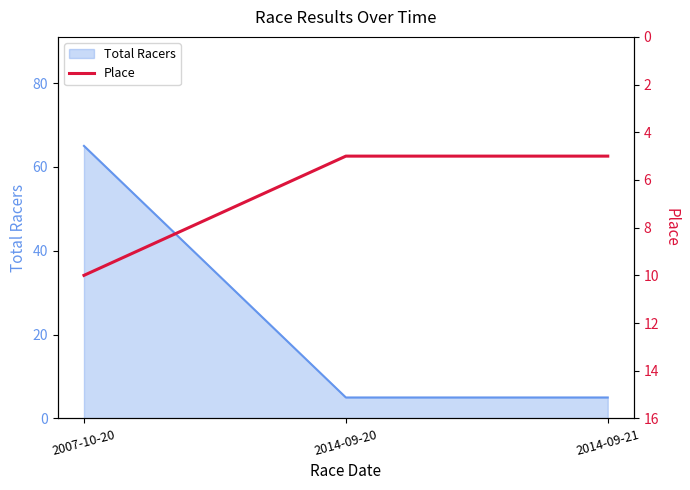

What is the lowest value of the Total Racers series?

5